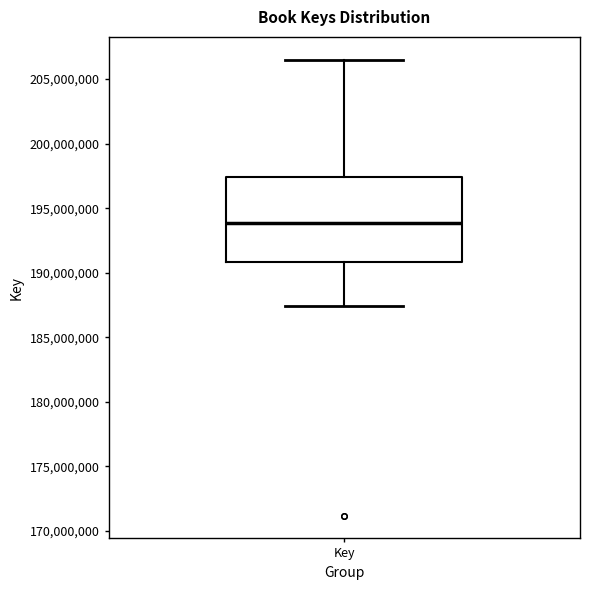

Read this box plot against the y-axis: the position of the median line, the range covered by the box, and the ends of both whiskers. The values are not printed on the chart, so give them approximately, as read against the axis.

median 194000000, box 191000000 to 197500000, whiskers 187500000 to 206500000